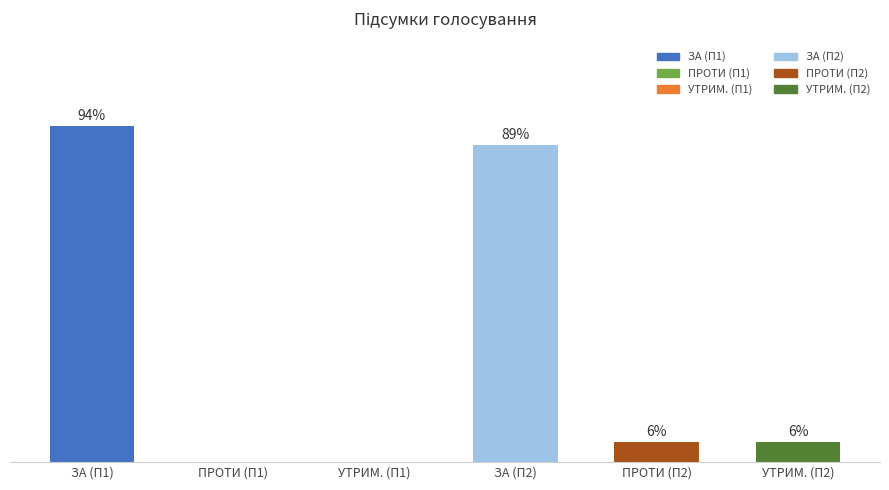

Which category has the lowest value across all series?

ПРОТИ